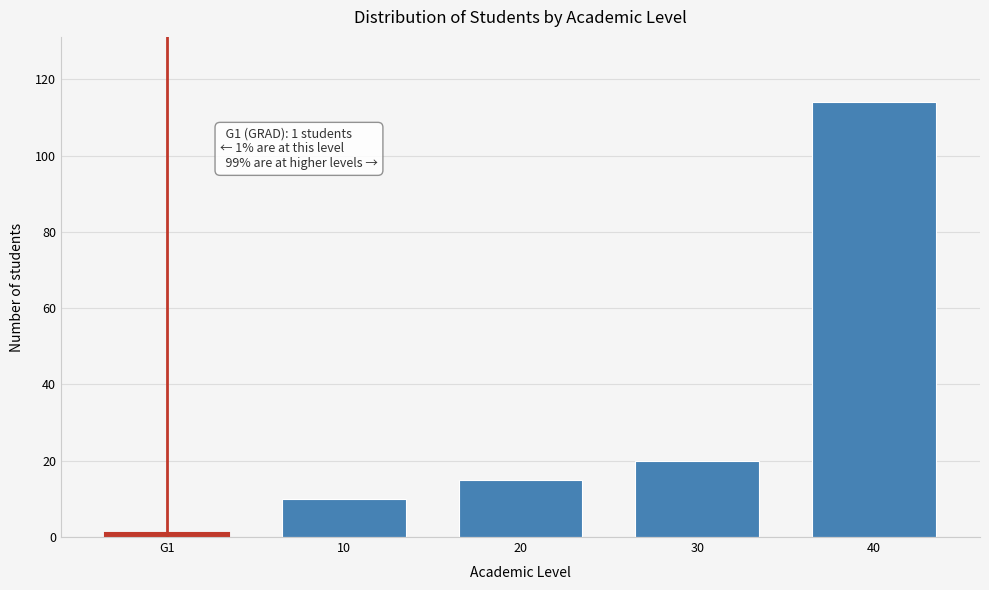

Reading left to right, what are all the values shown in this chart?

G1=1	10=10	20=15	30=20	40=114